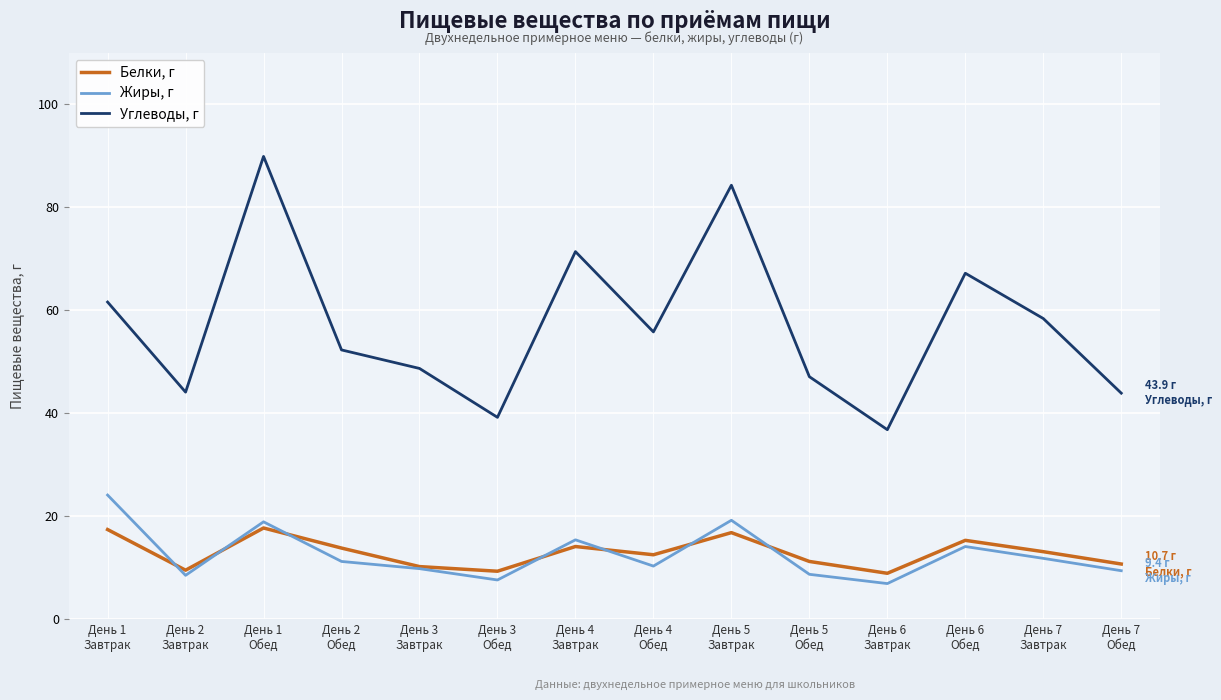

What position from the right is День 3
Завтрак?

10